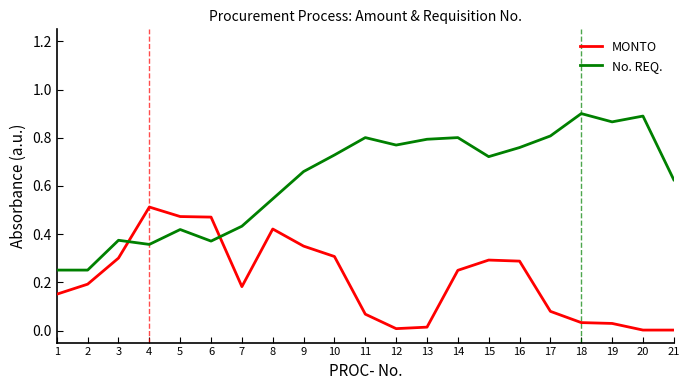

What is the sum of all No. REQ. values?

13.1